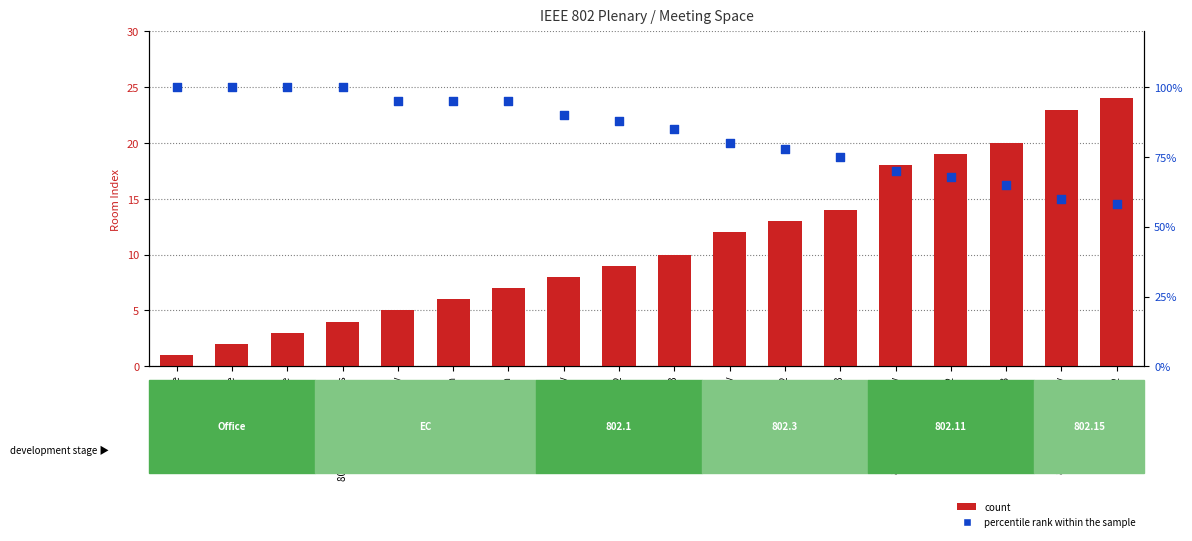

Which series reaches the minimum Y coordinate?

count